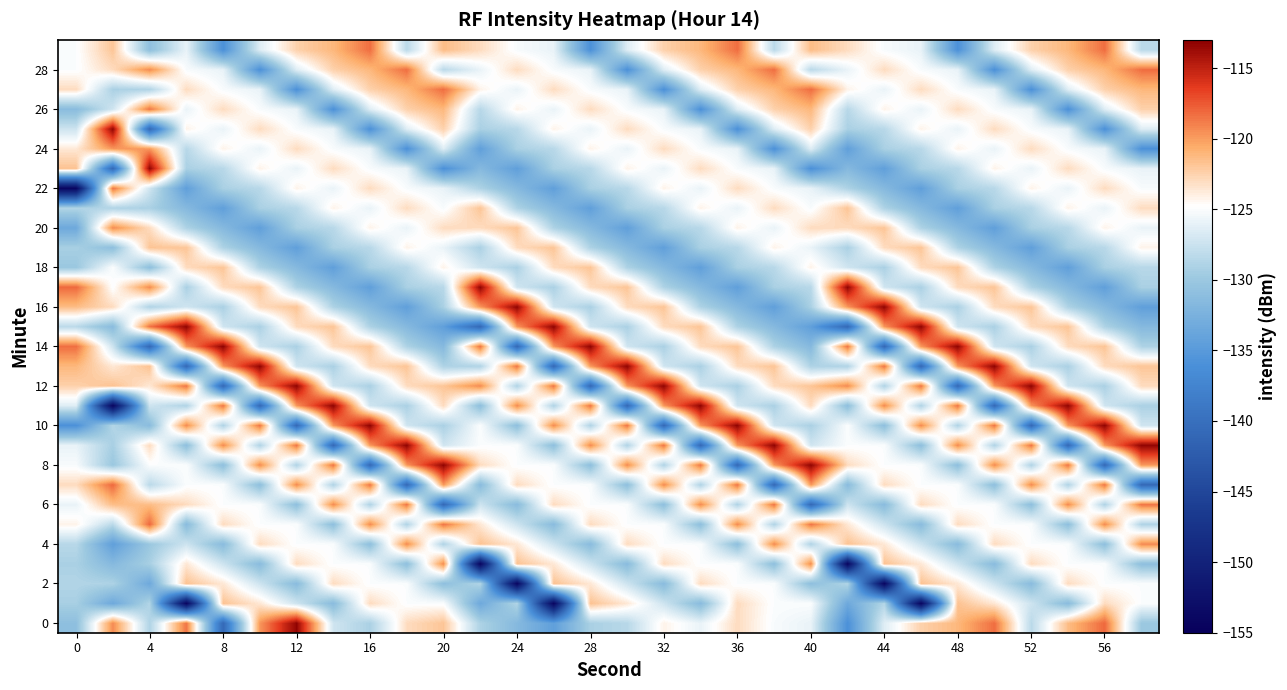

How many data points does each series have?

30